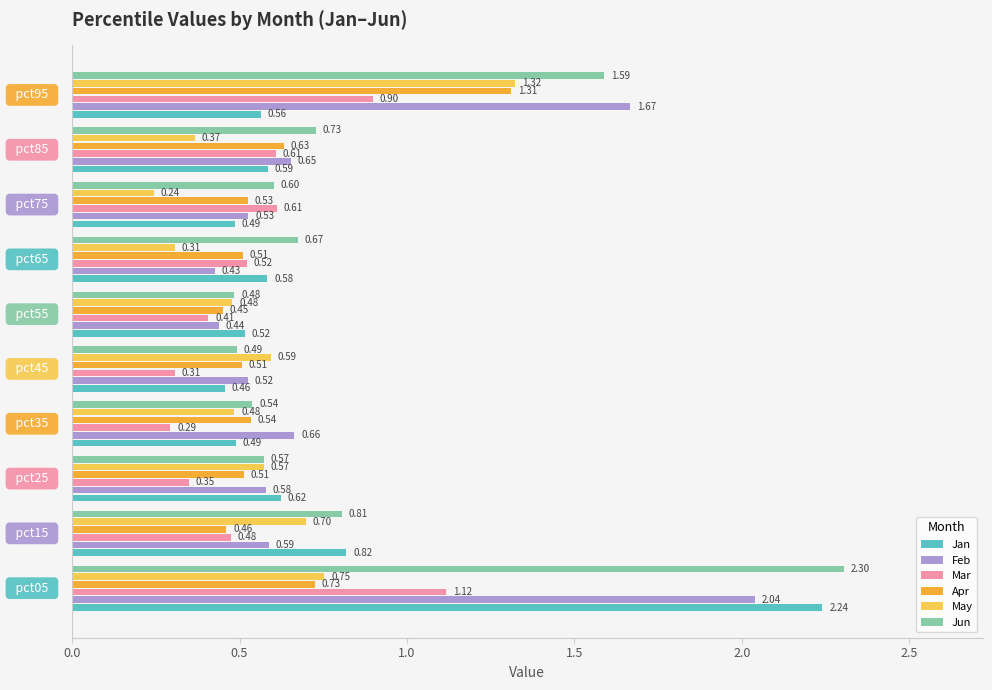

Which series has the largest range (max minus min)?

Jun